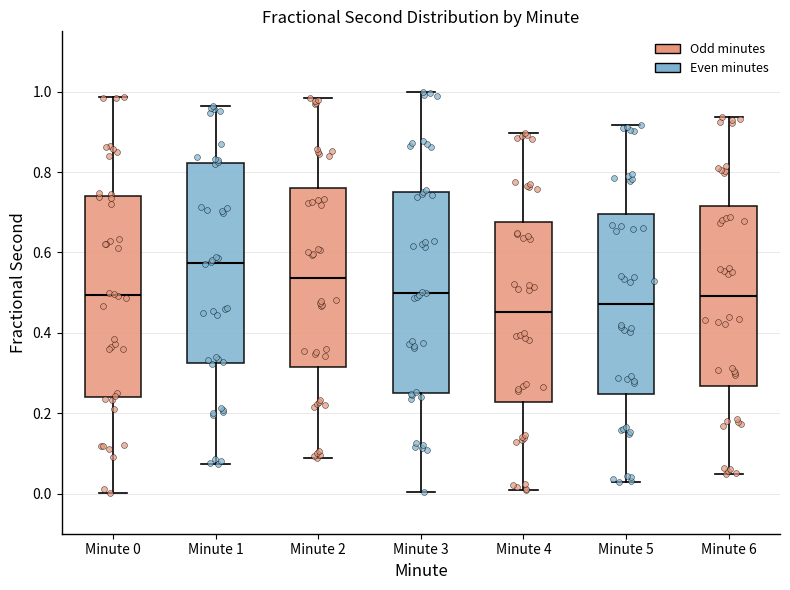

Reading left to right, read every box against the y-axis: the position of its median line, the range the box covers, and the ends of its whiskers. The values are not printed on the chart, so give them approximately, as read against the axis.

Minute 0: median 0.50, box 0.24 to 0.74, whiskers 0.00 to 0.98
Minute 1: median 0.58, box 0.32 to 0.82, whiskers 0.08 to 0.96
Minute 2: median 0.54, box 0.32 to 0.76, whiskers 0.08 to 0.98
Minute 3: median 0.50, box 0.26 to 0.76, whiskers 0.00 to 1.00
Minute 4: median 0.46, box 0.22 to 0.68, whiskers 0.00 to 0.90
Minute 5: median 0.48, box 0.24 to 0.70, whiskers 0.02 to 0.92
Minute 6: median 0.50, box 0.26 to 0.72, whiskers 0.04 to 0.94